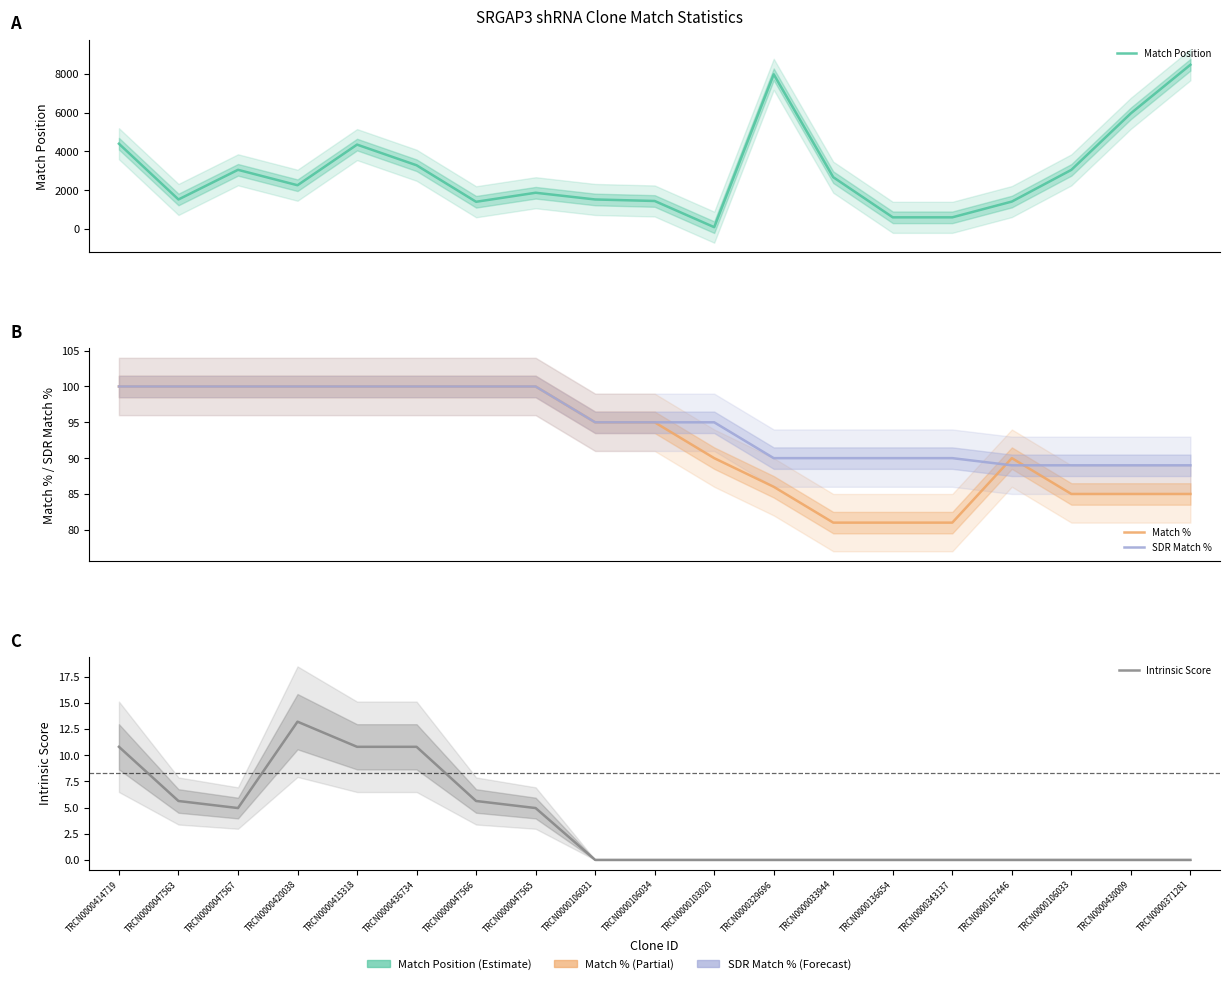

Which label corresponds to the largest value in the chart?

TRCN0000371281